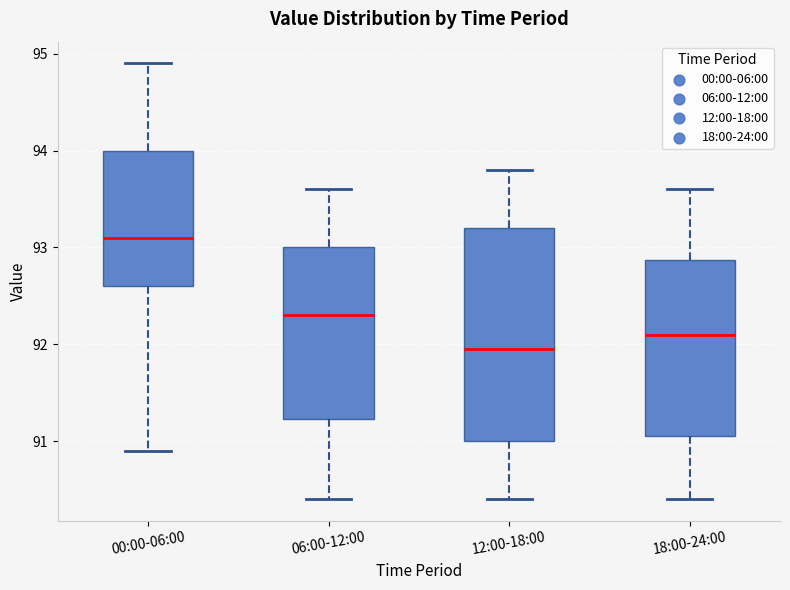

Reading left to right, read every box against the y-axis: the position of its median line, the range the box covers, and the ends of its whiskers. The values are not printed on the chart, so give them approximately, as read against the axis.

00:00-06:00: median 93.1, box 92.6 to 94.0, whiskers 90.9 to 94.9
06:00-12:00: median 92.3, box 91.2 to 93.0, whiskers 90.4 to 93.6
12:00-18:00: median 92.0, box 91.0 to 93.2, whiskers 90.4 to 93.8
18:00-24:00: median 92.1, box 91.1 to 92.9, whiskers 90.4 to 93.6